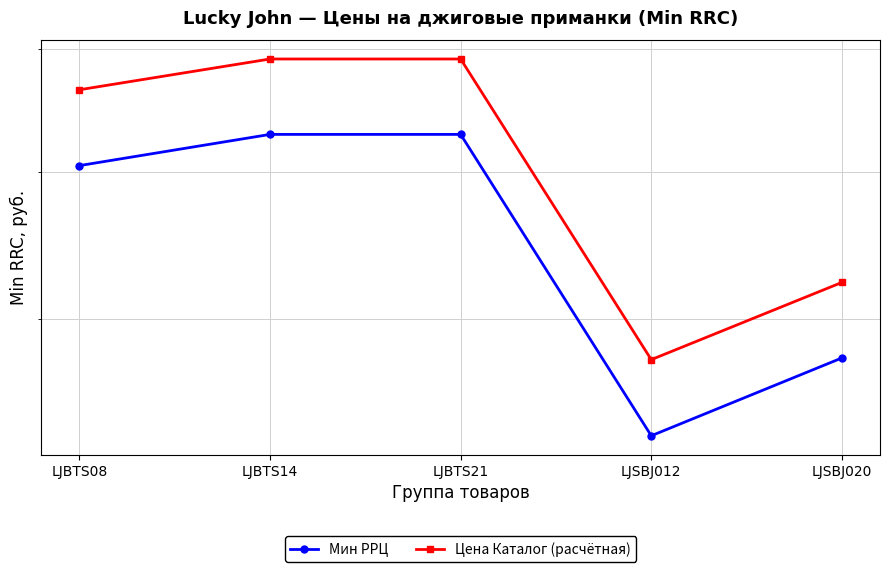

Which series changed the most between LJBTS21 and LJSBJ020?

Цена Каталог (расчётная)